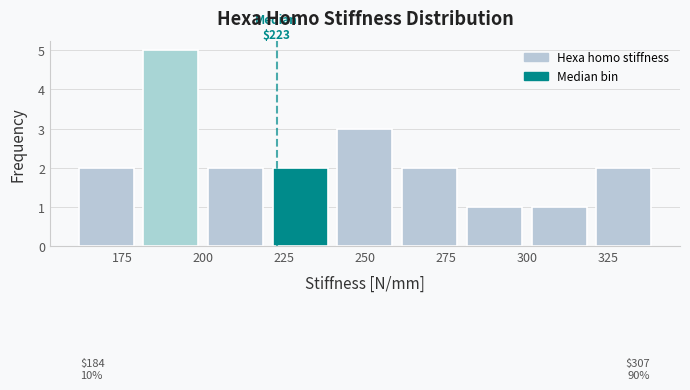

Over which range of the x-axis is the bar tallest?

180 to 200